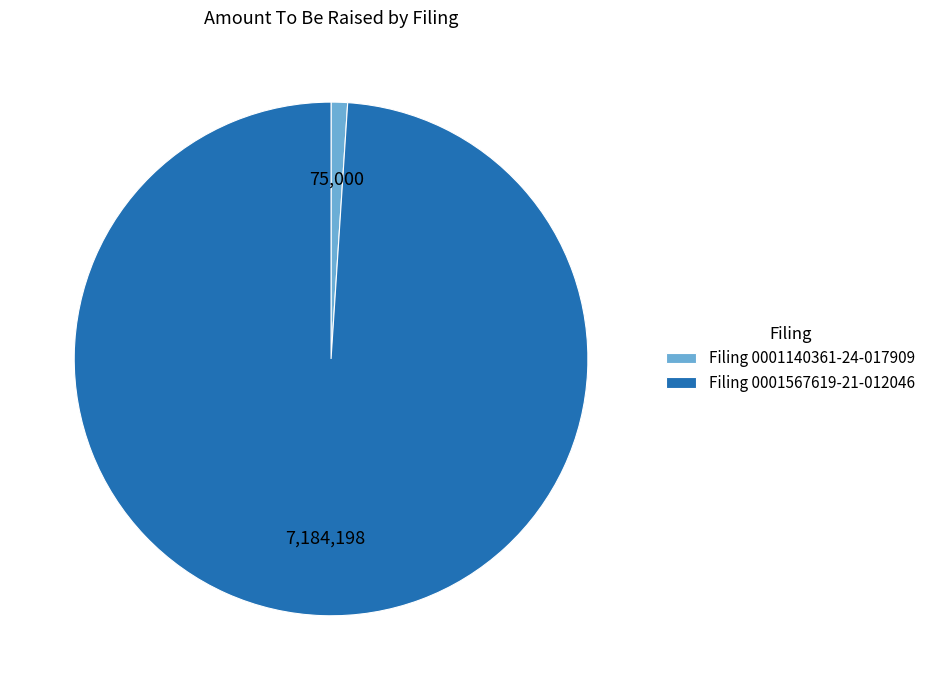

Between Filing 0001140361-24-017909 and Filing 0001567619-21-012046, which is larger?

Filing 0001567619-21-012046